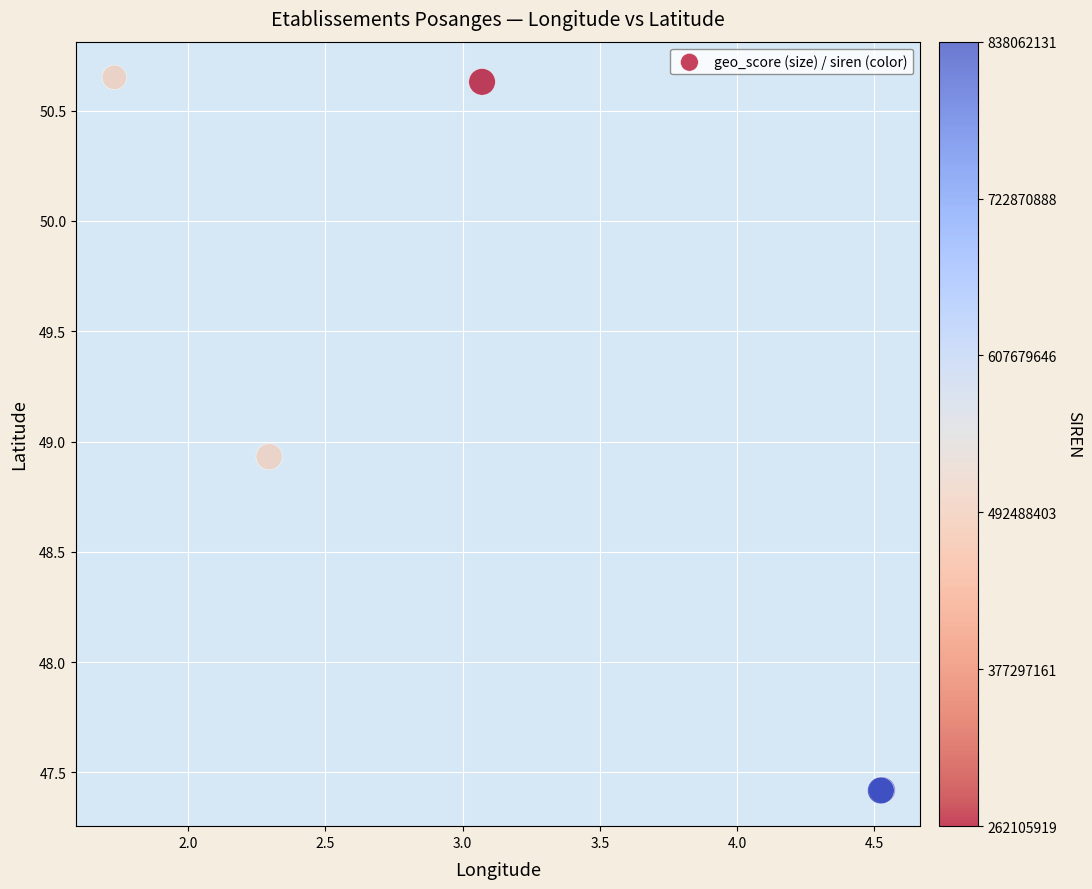

What Y value in the scatter plot is closest to 49?

48.9